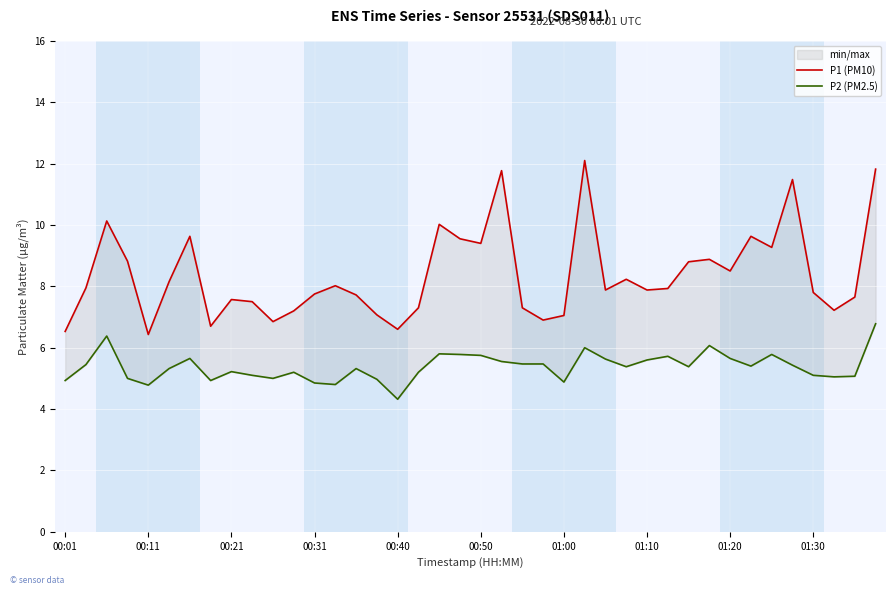

Between 00:01 and 21, which series saw the biggest shift?

P1 (PM10)